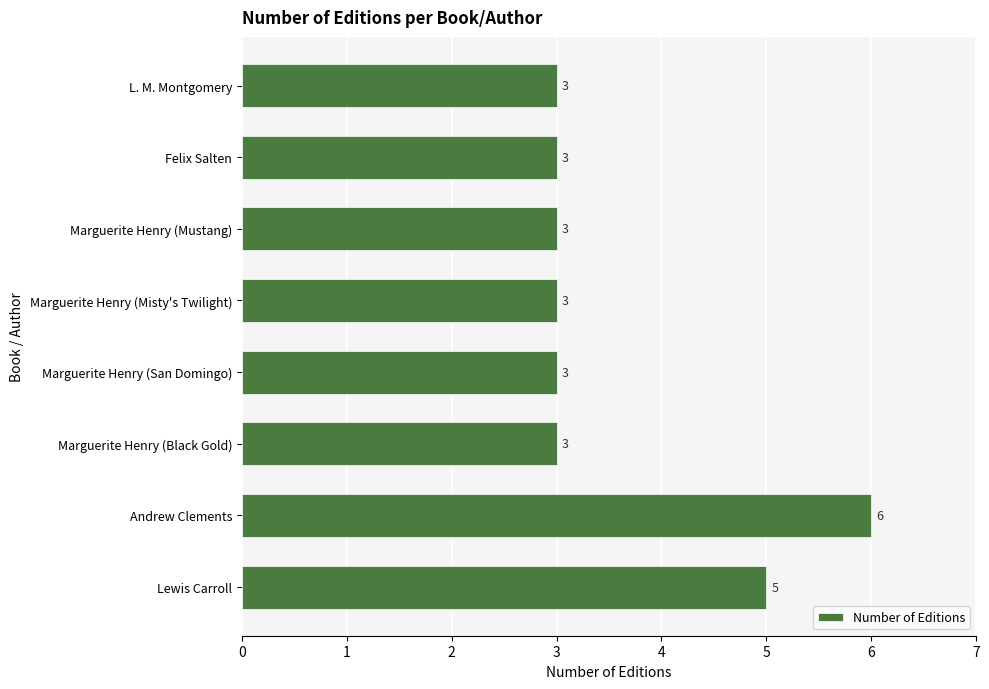

Is it true that the value at Marguerite Henry (Misty's Twilight) is 1?

False